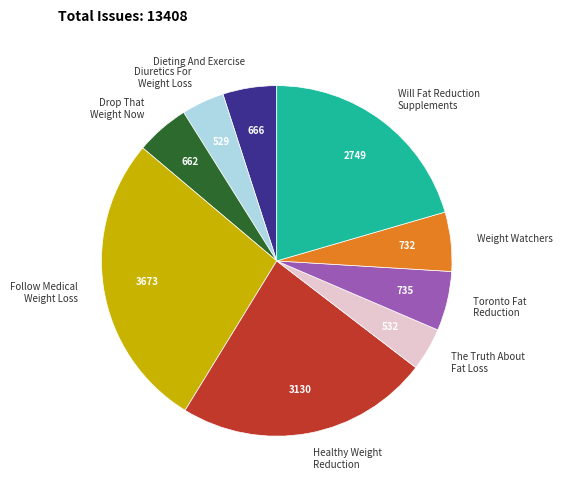

Count the number of slices in the pie.

9